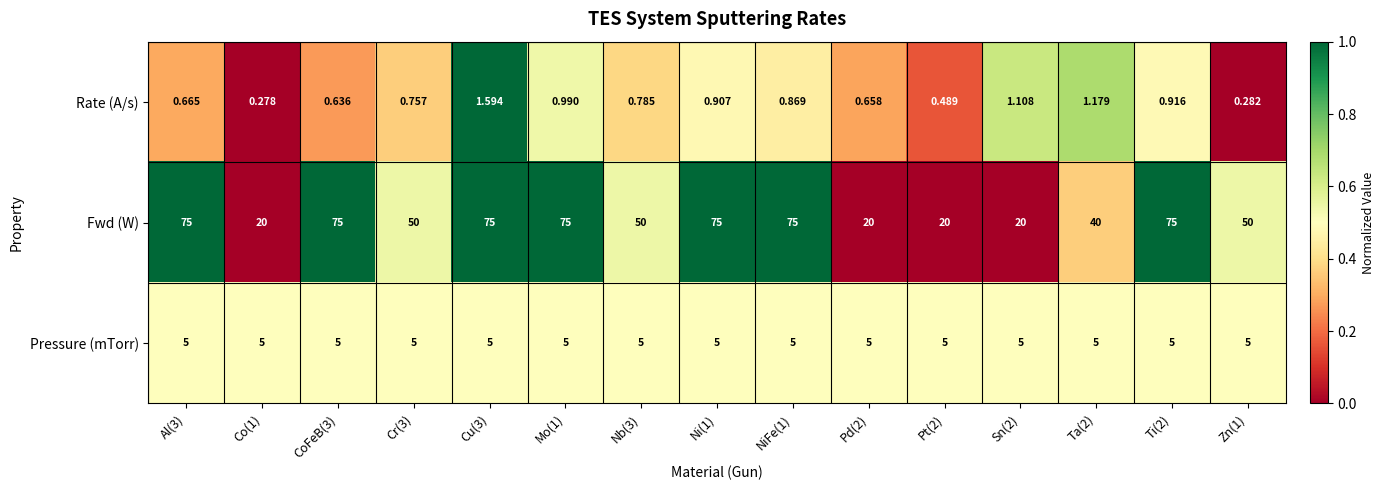

Which series has the largest total across all categories?

Fwd (W)